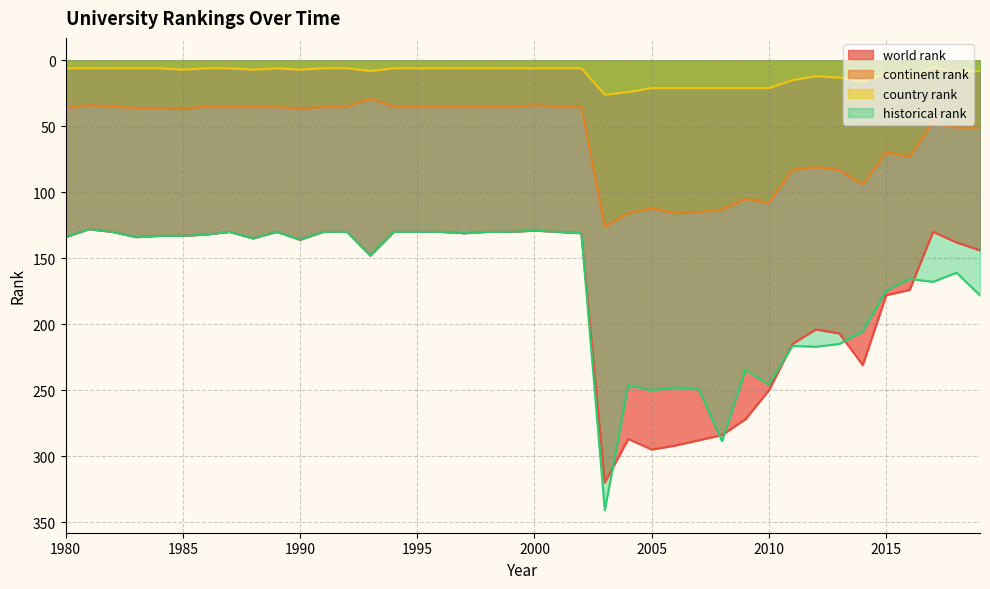

True or false: country rank has a value of 33.7 at 2004.

False